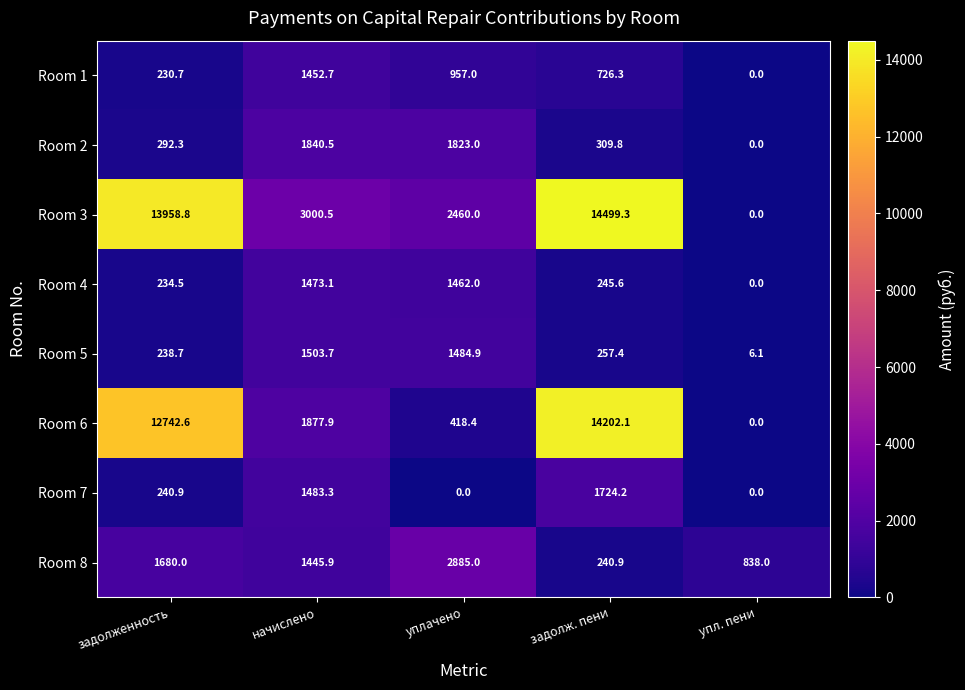

What is the difference between the highest and lowest values at уплачено?

2885.0